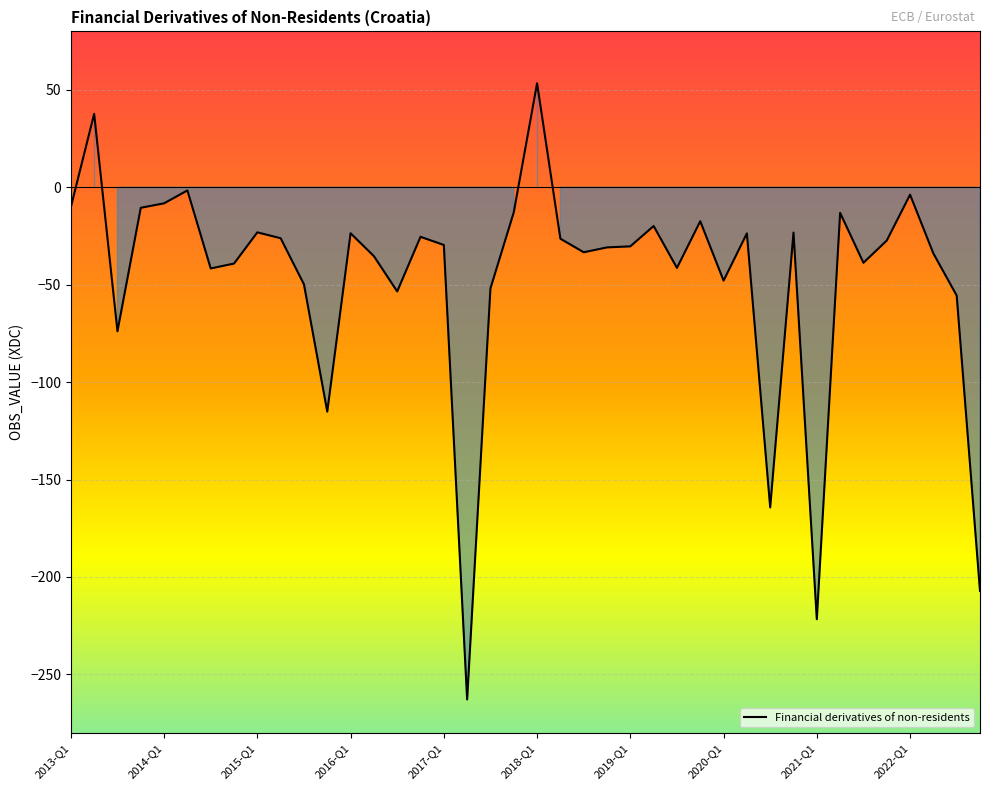

What is the smallest value displayed?

-262.9